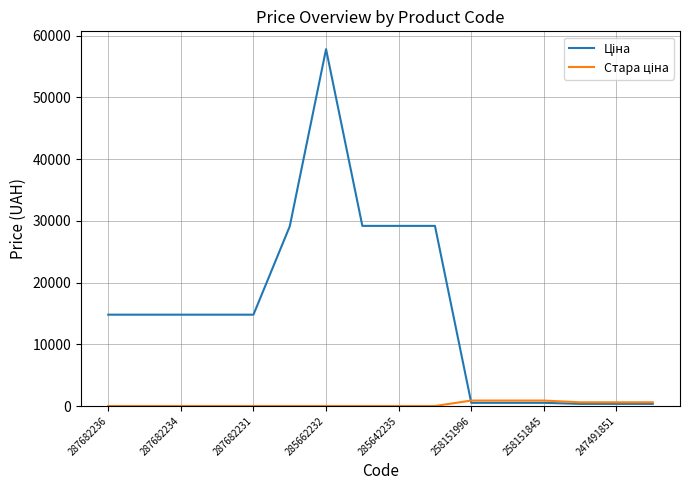

What is the greatest value displayed?

57826.2